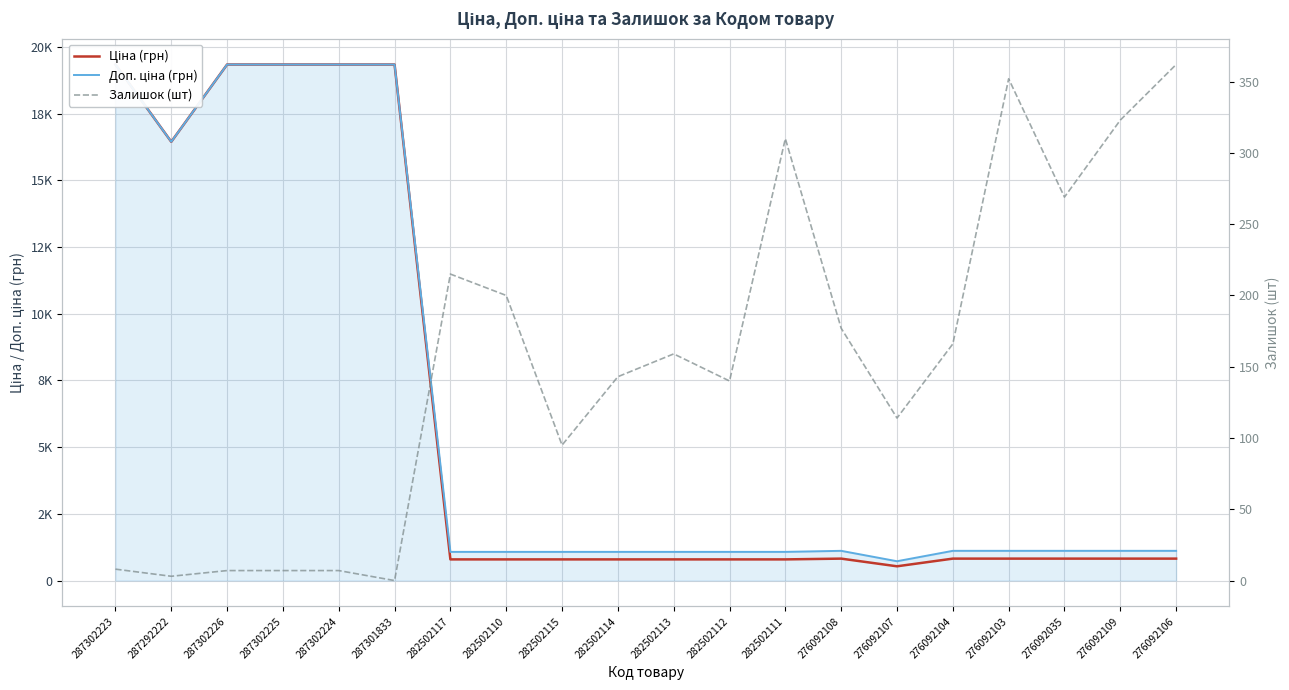

How many values in Залишок (шт) are above zero?

19